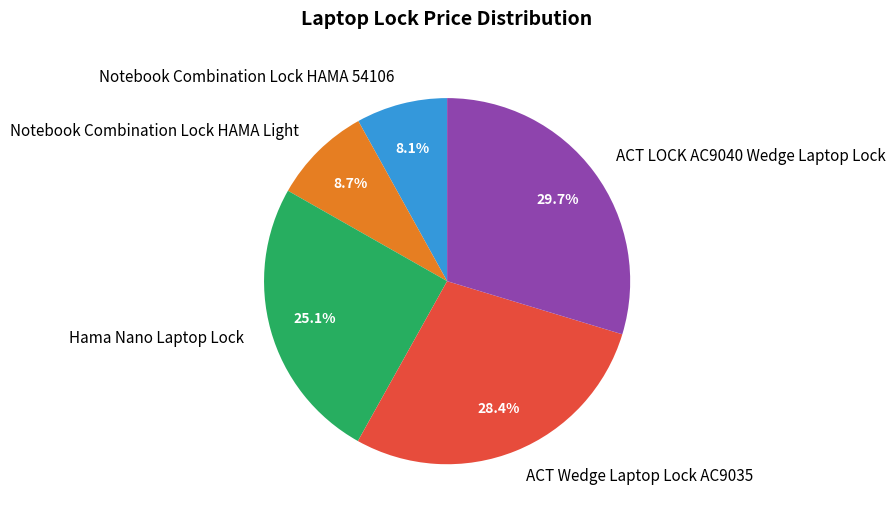

Is the sum of ACT LOCK AC9040 Wedge Laptop Lock and Notebook Combination Lock HAMA 54106 greater than half?

No